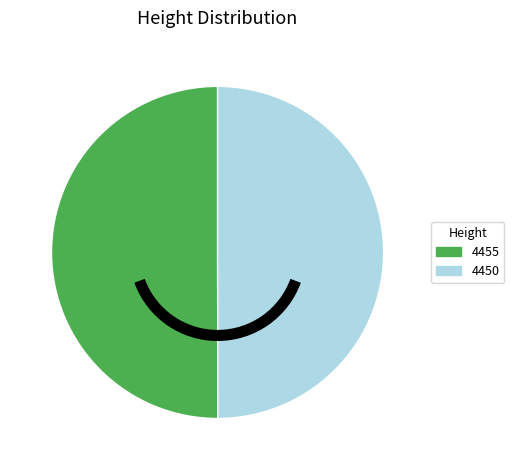

Combined, do 4455 and 4450 account for over 50%?

Yes